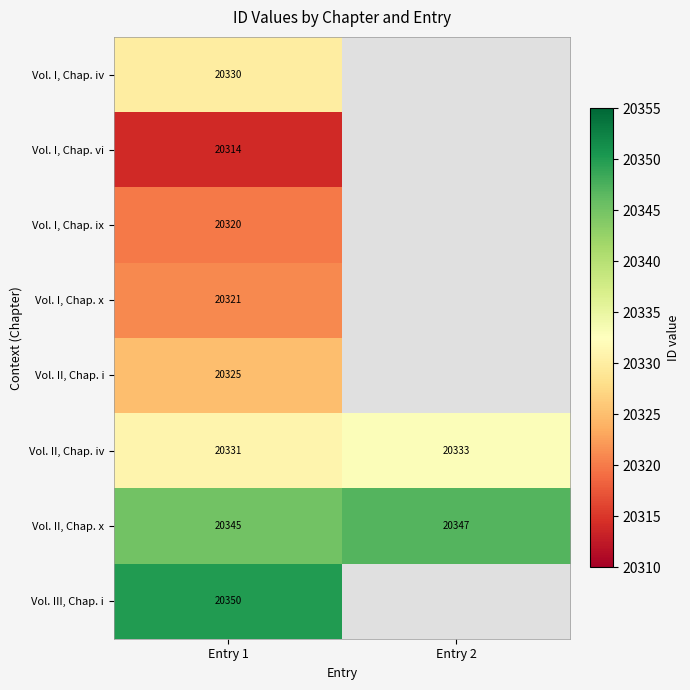

List the labels in order of Vol. II, Chap. x value, largest first.

Entry 2, Entry 1